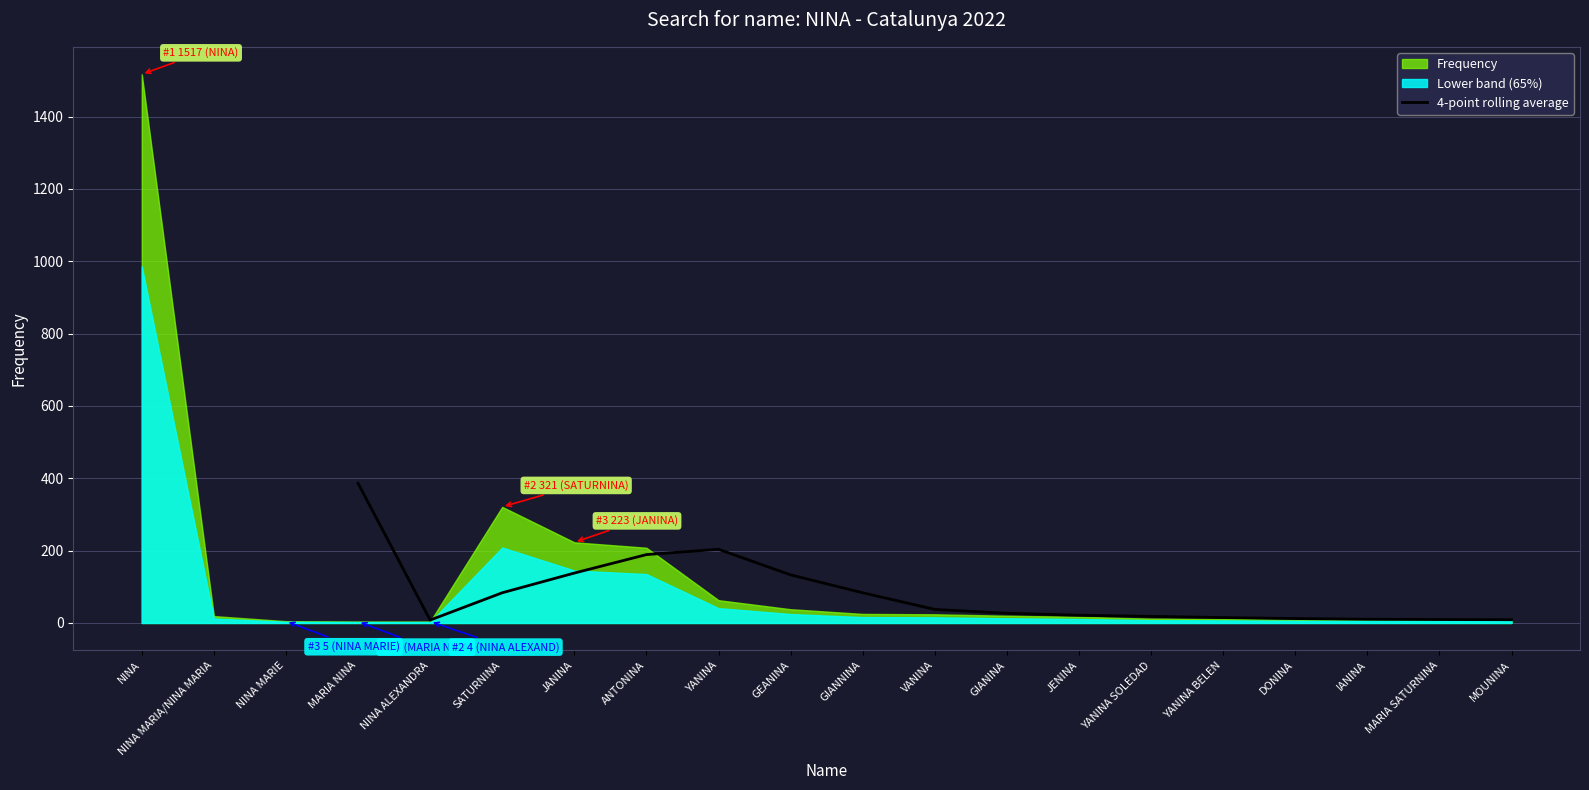

True or false: 4-point rolling average has a value of 248.2 at ANTONINA.

False